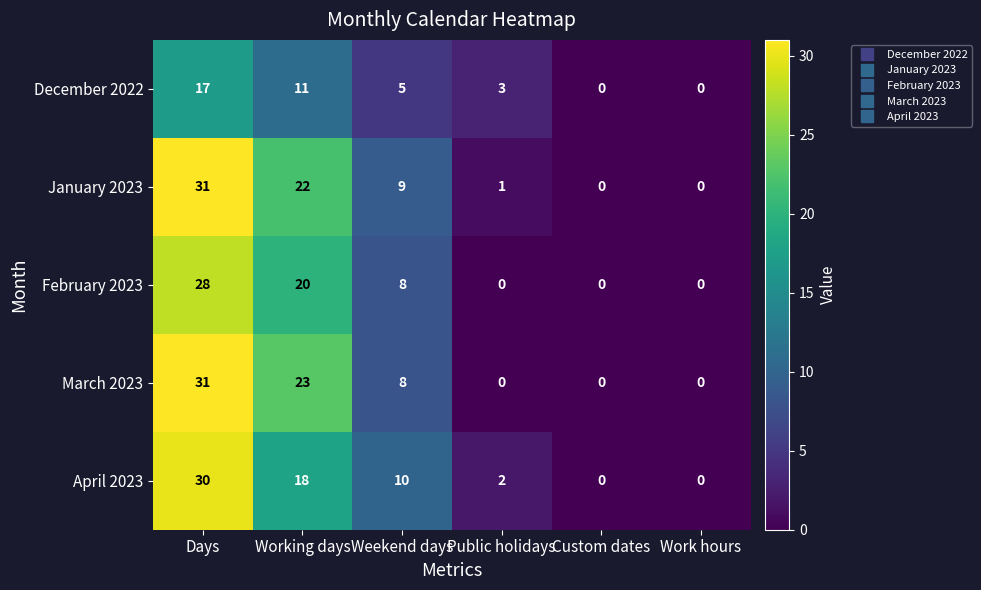

What is the difference between the maximum and second lowest values in the March 2023 series?

31